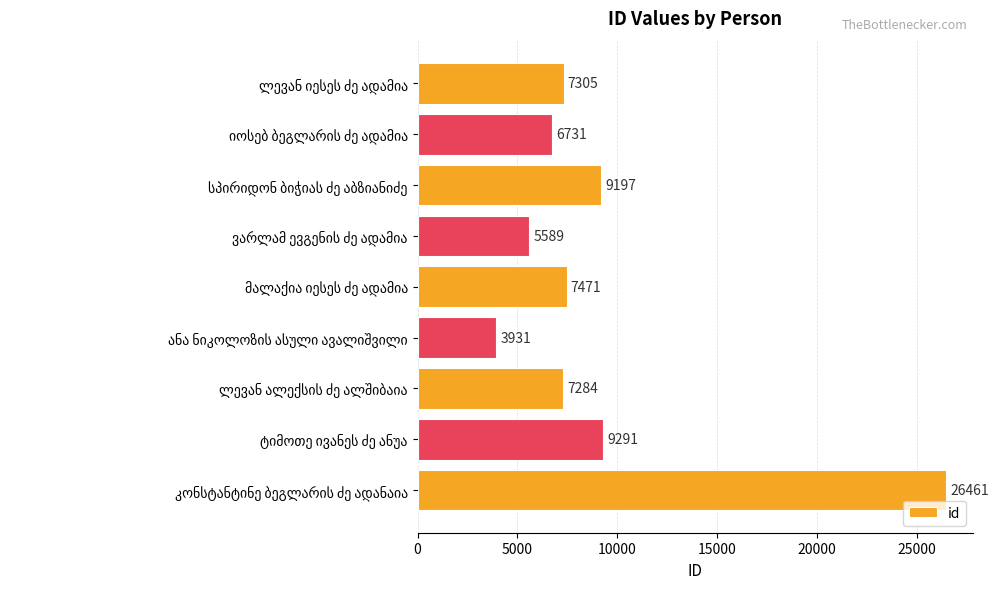

What is the maximum value shown in the chart?

26461